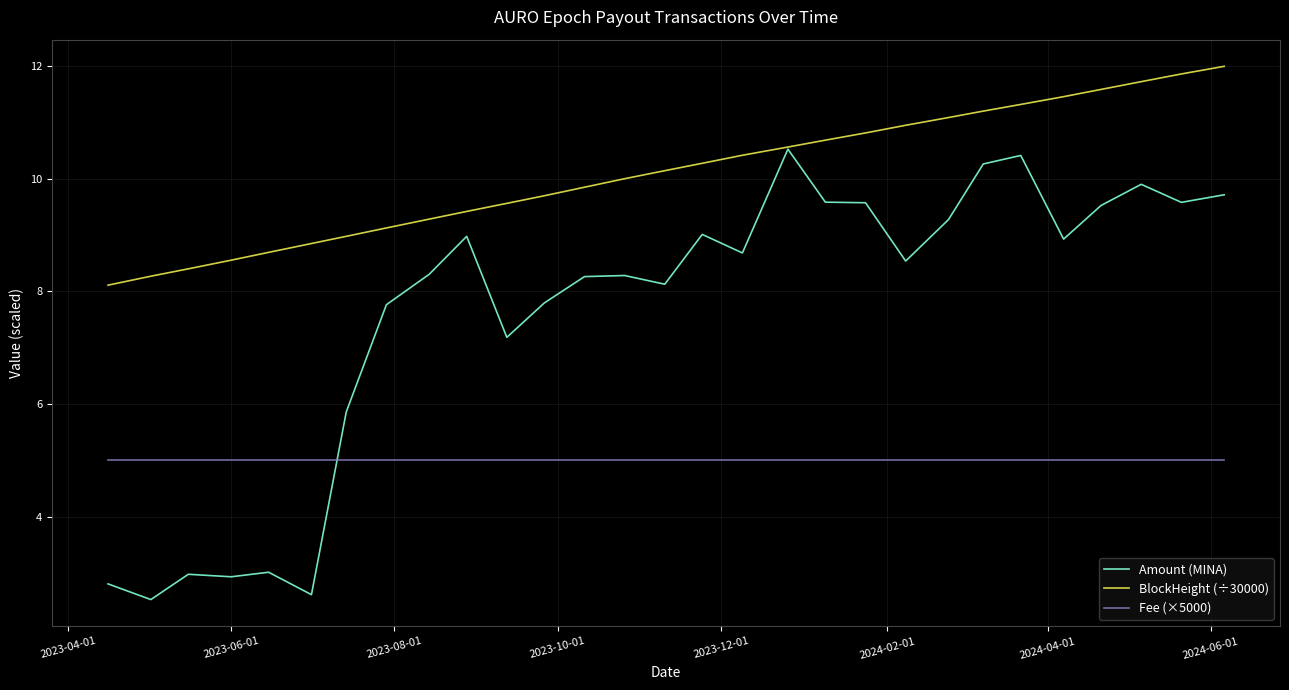

Which series has the widest spread of values?

Amount (MINA)